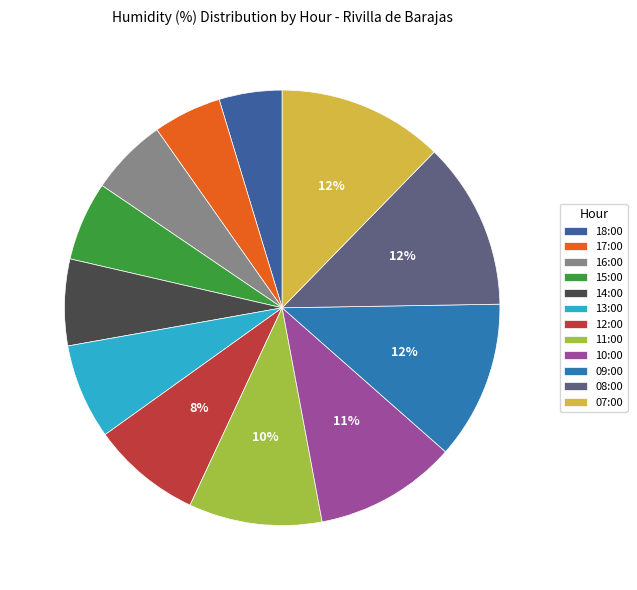

What is the smallest slice in the pie chart?

18:00